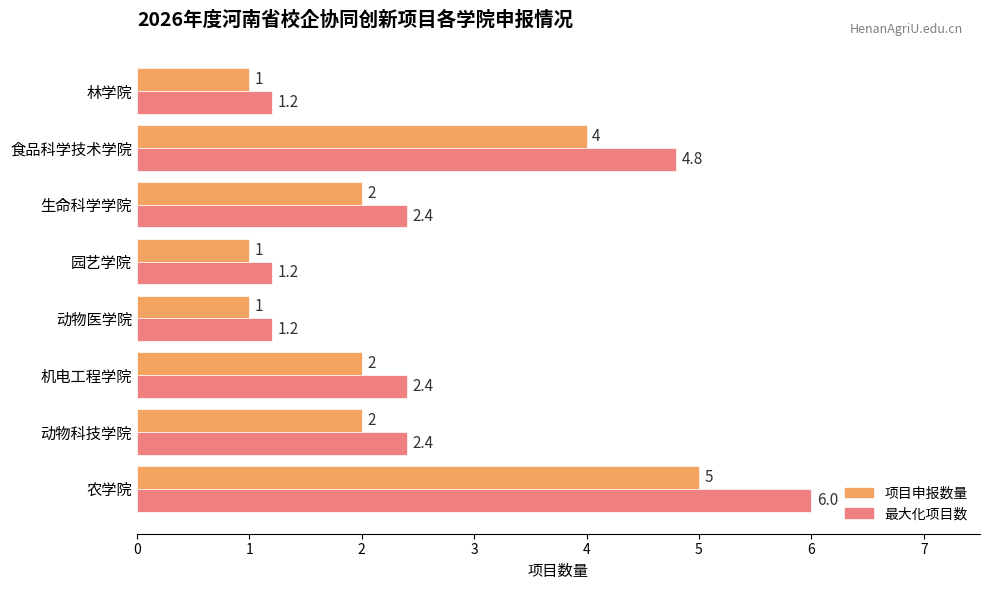

What is the difference between the highest and lowest values at 农学院?

1.0